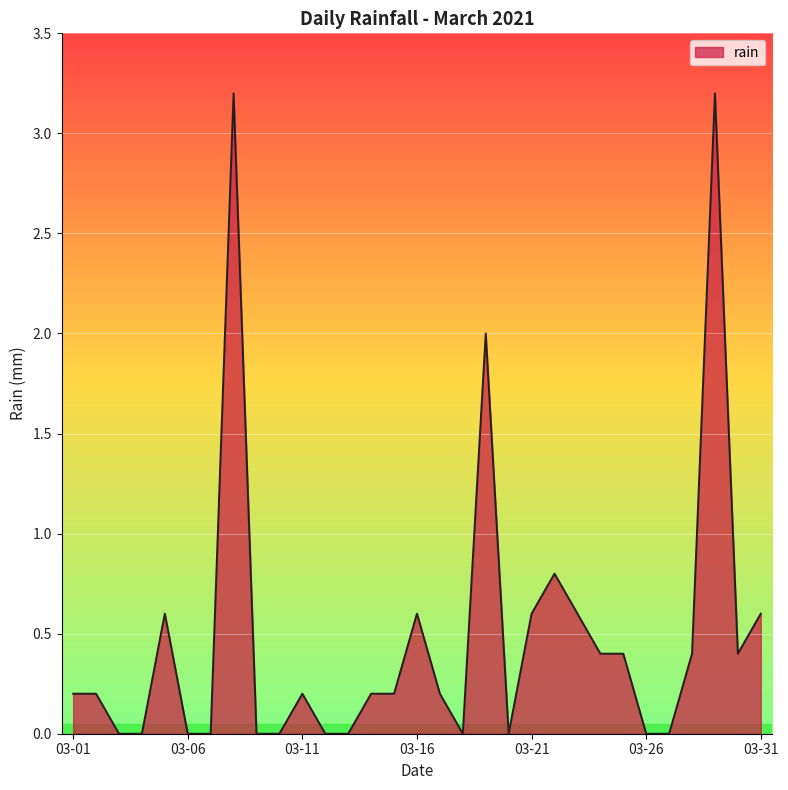

What is the difference between the maximum and minimum values?

3.2